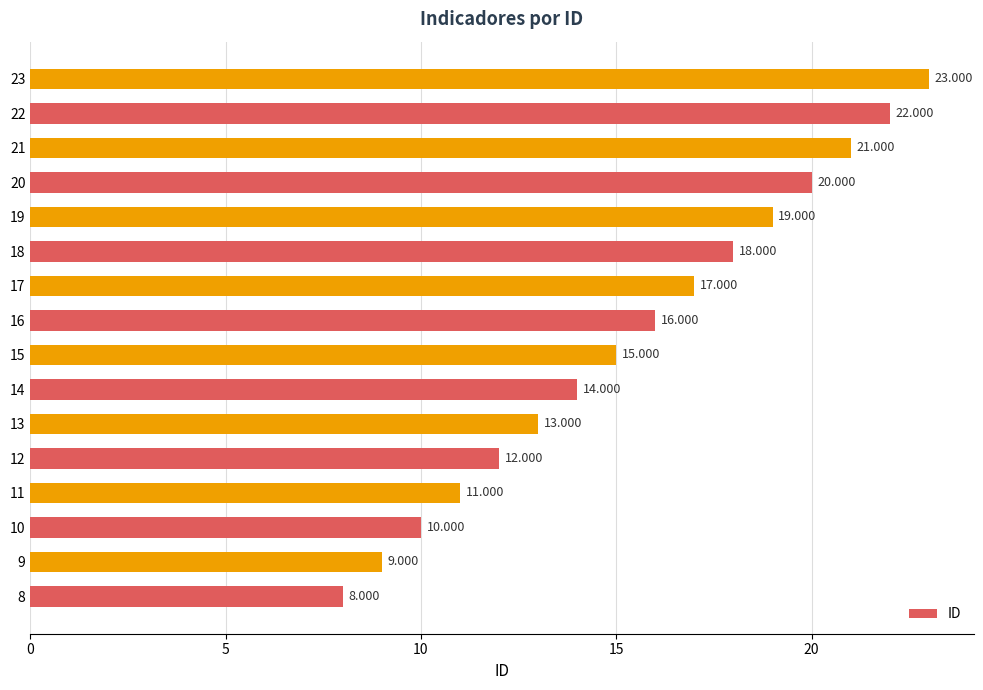

What is the maximum value shown in the chart?

23